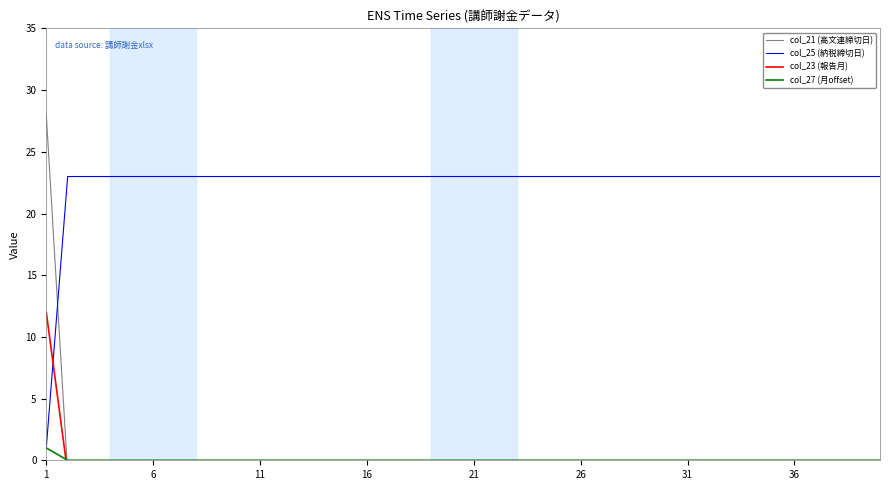

At 12, list the series in order from largest to smallest.

col_25 (納税締切日), col_27 (月offset), col_21 (高文連締切日), col_23 (報告月)